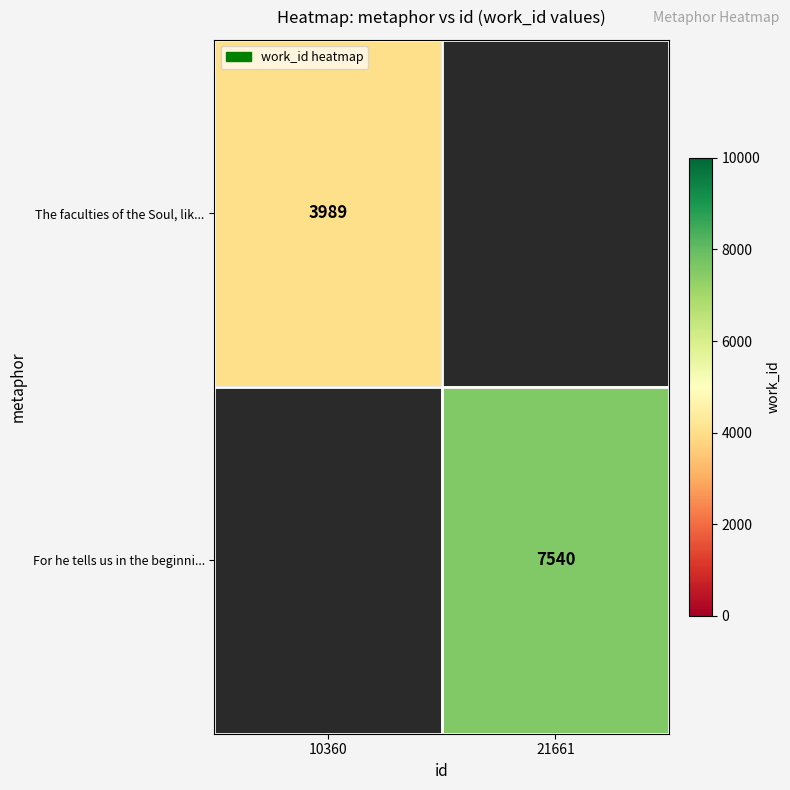

Is the value of The faculties of the Soul, lik... at 10360 greater than the value of For he tells us in the beginni... at 21661?

No